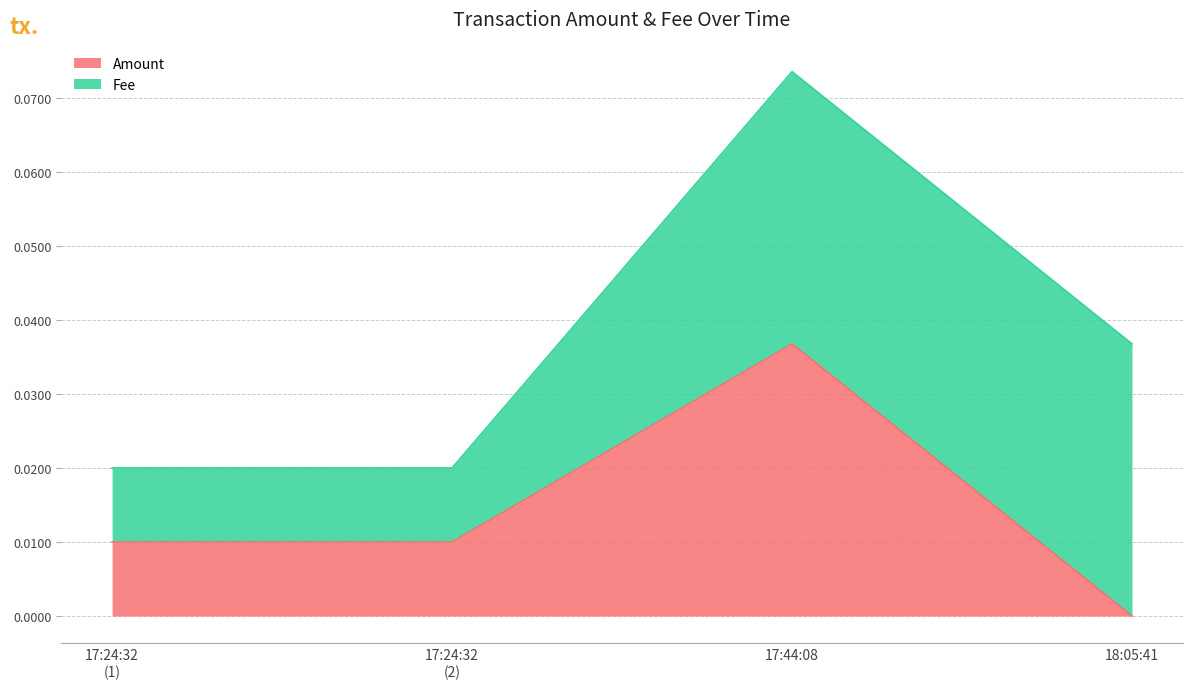

The value of Amount at 18:05:41 is 0.0. True or false?

True